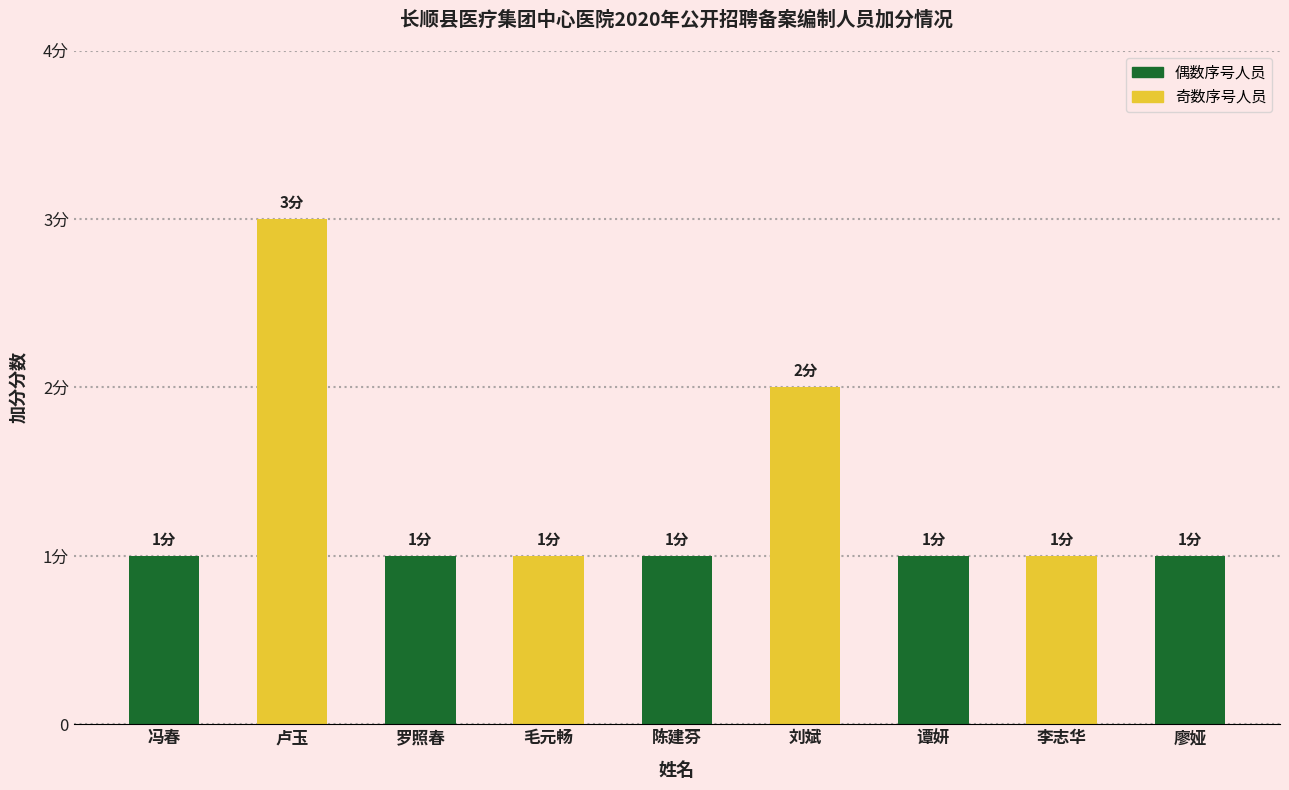

What value does the data have at 廖娅?

1